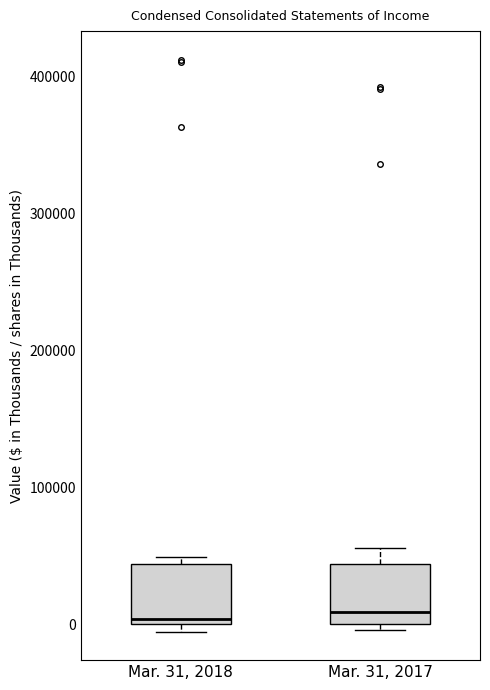

Reading left to right, transcribe this box plot: for each box, give where its median line is, the range the box spans, and where its two whiskers end, as read against the y-axis. The values are not printed on the chart, so give them approximately, as read against the axis.

Mar. 31, 2018: median 0 (just above the box's lower edge), box 0 to 40000, whiskers -10000 to 50000
Mar. 31, 2017: median 10000, box 0 to 40000, whiskers 0 (just below the box's lower edge) to 60000